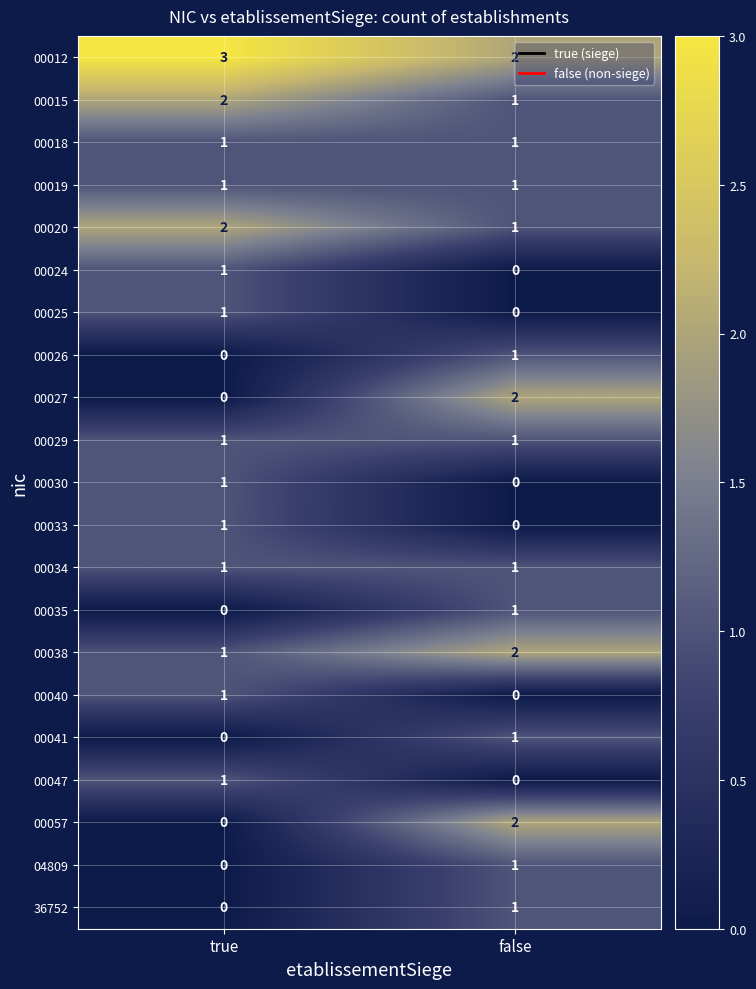

Which label corresponds to the largest value in the chart?

true